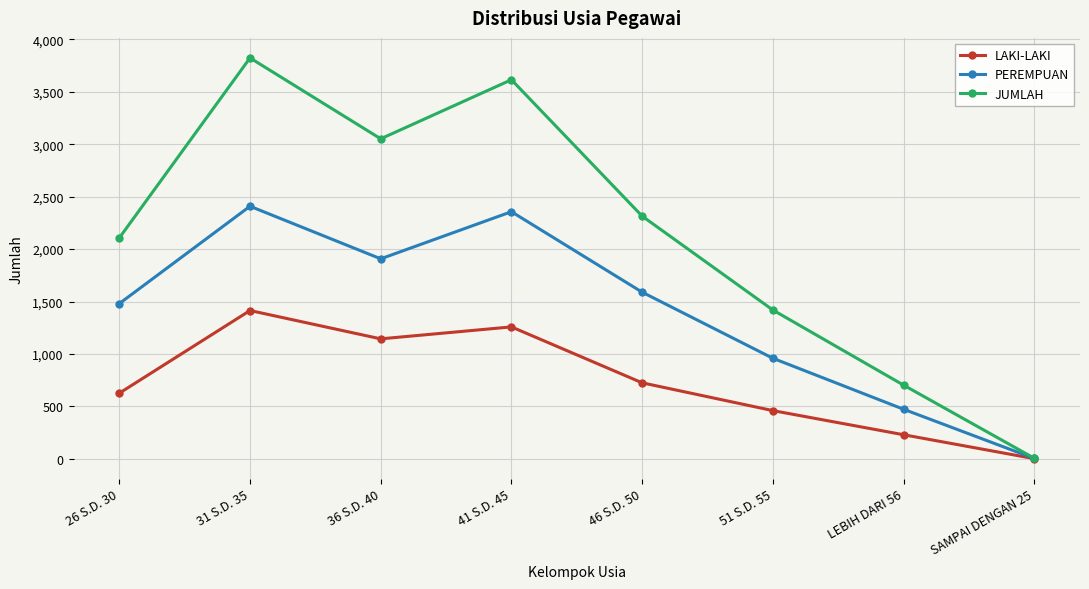

What is the spread (max minus min) of values at 26 S.D. 30?

1480